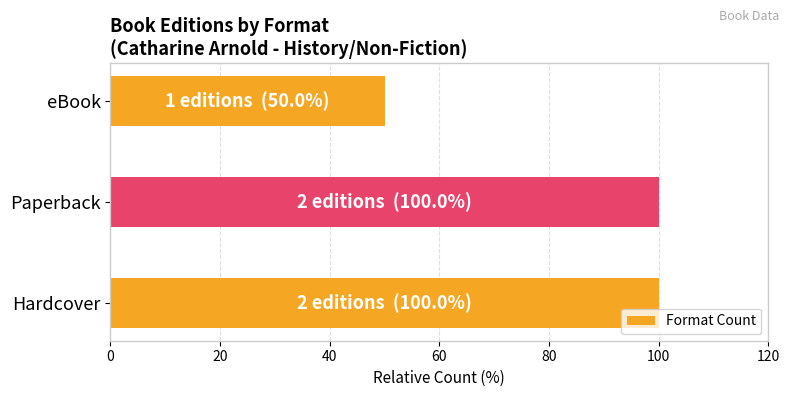

Reading bottom to top, what are all the values shown in this chart?

Hardcover=100	Paperback=100	eBook=50